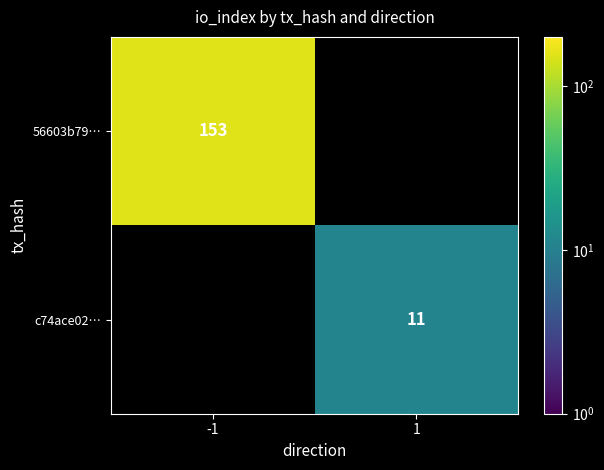

The value of 56603b79… at -1 is 153. True or false?

True